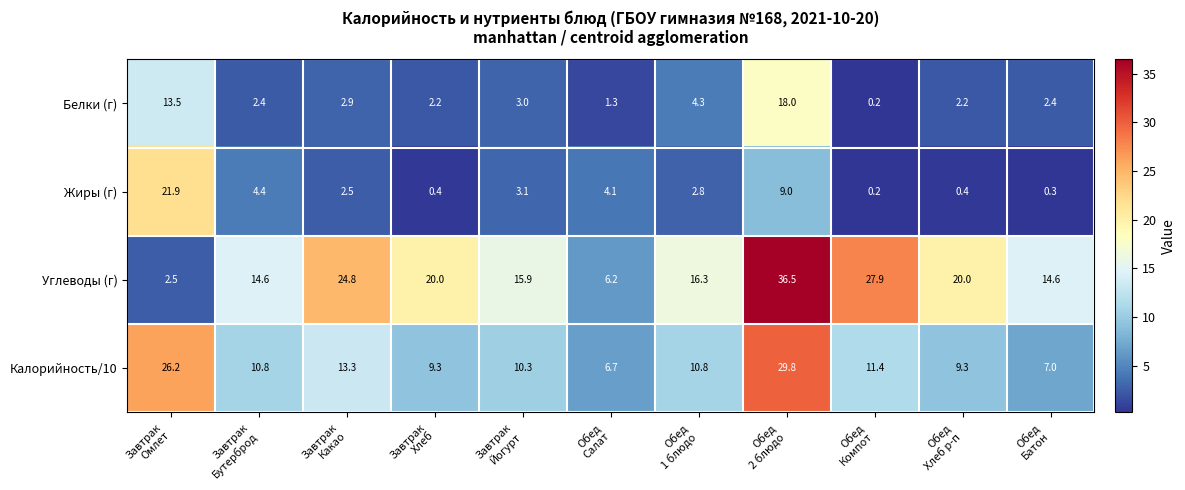

What is the smallest value displayed?

0.2